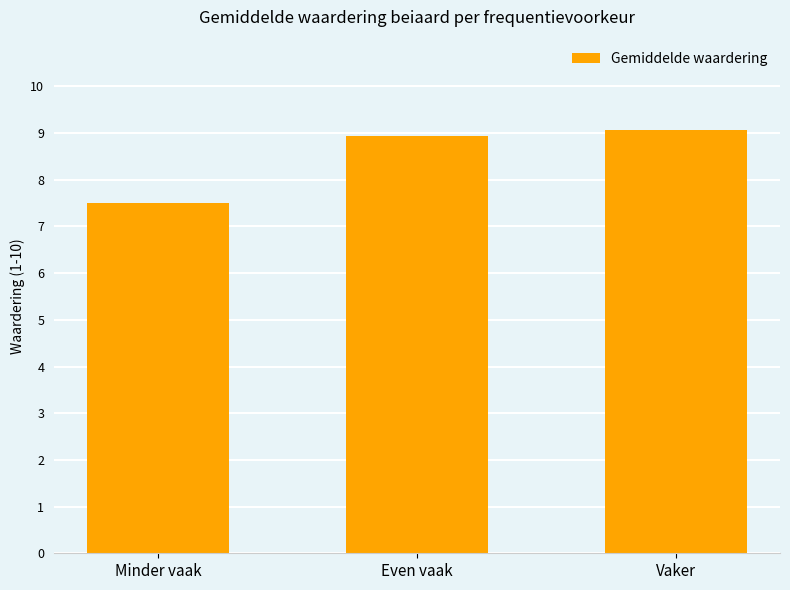

The value at Even vaak is 2.5. True or false?

False